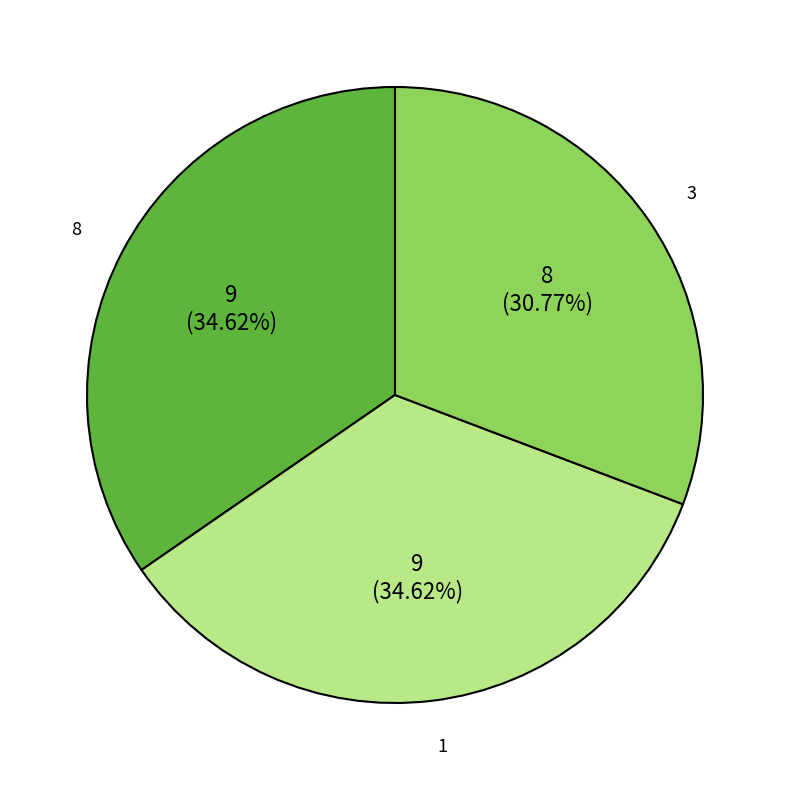

Do 3 and 8 together represent more than half of the pie?

Yes